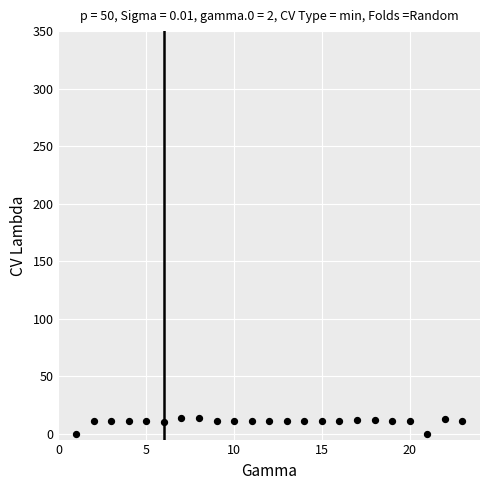

What is the range of X values (max minus min)?

22.0